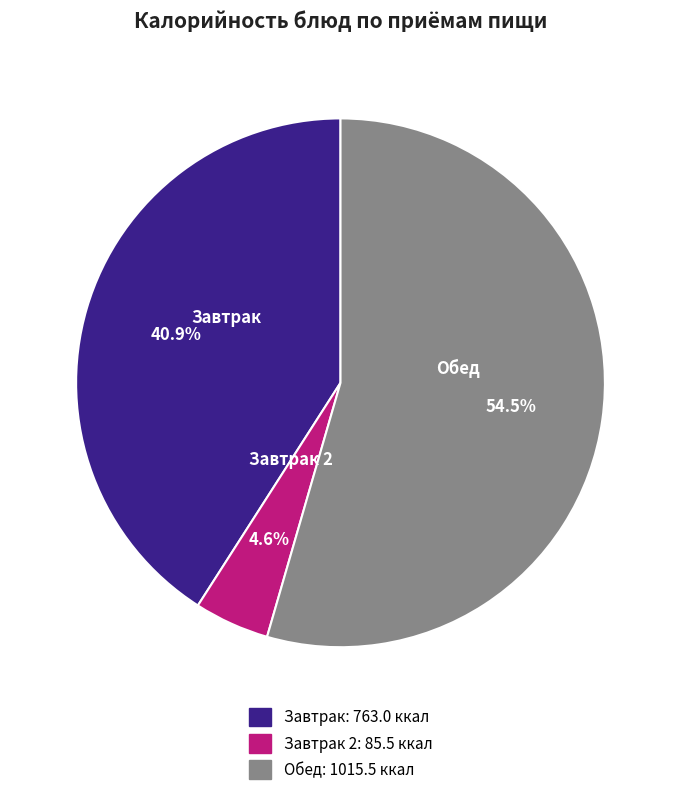

How many segments does this pie chart have?

3